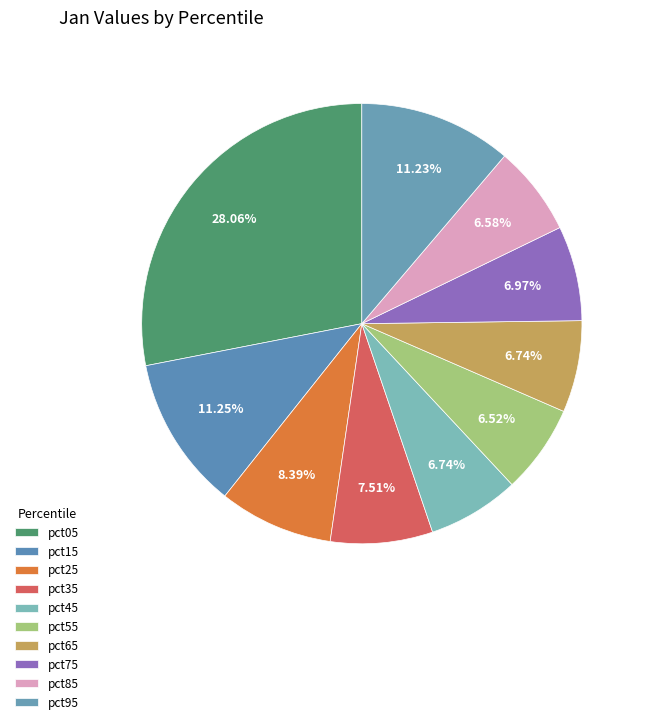

How many segments does this pie chart have?

10